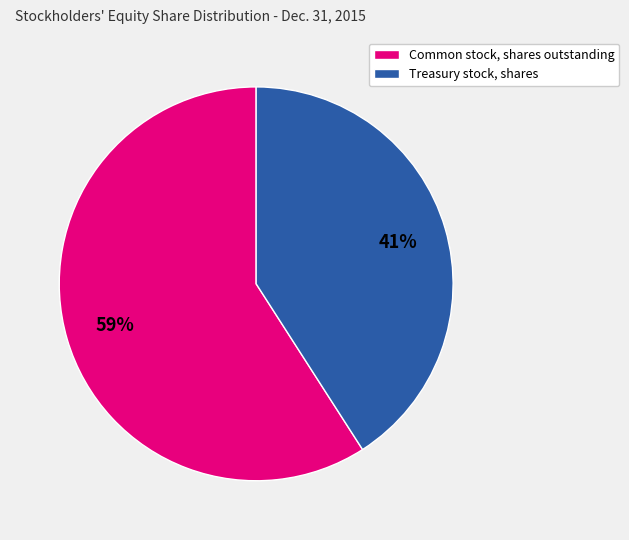

Is it true that Treasury stock, shares is 41% of the pie?

True